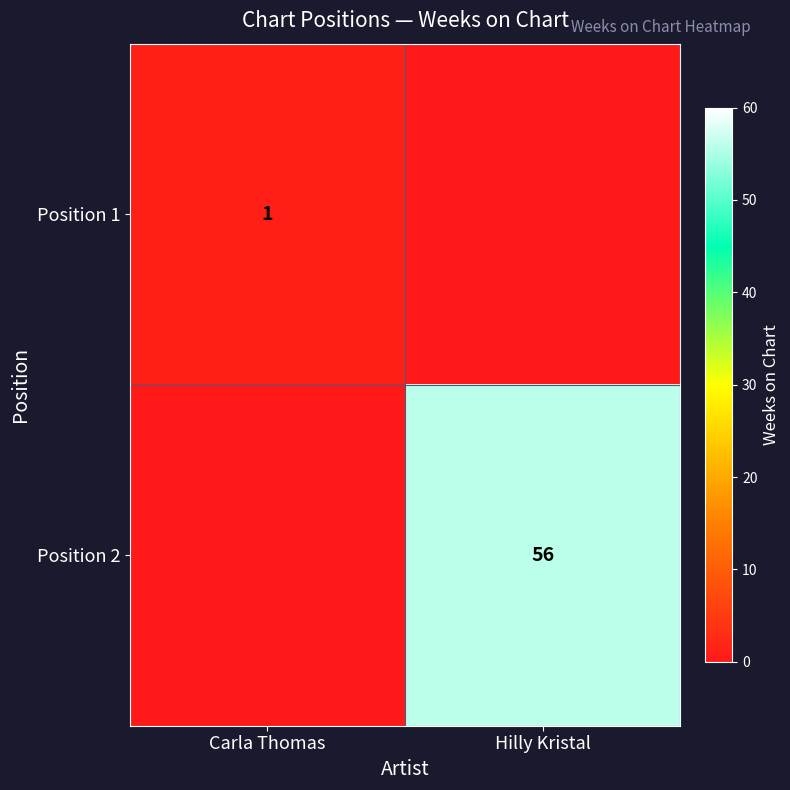

Is it true that Position 1 equals 1 at Carla Thomas?

True